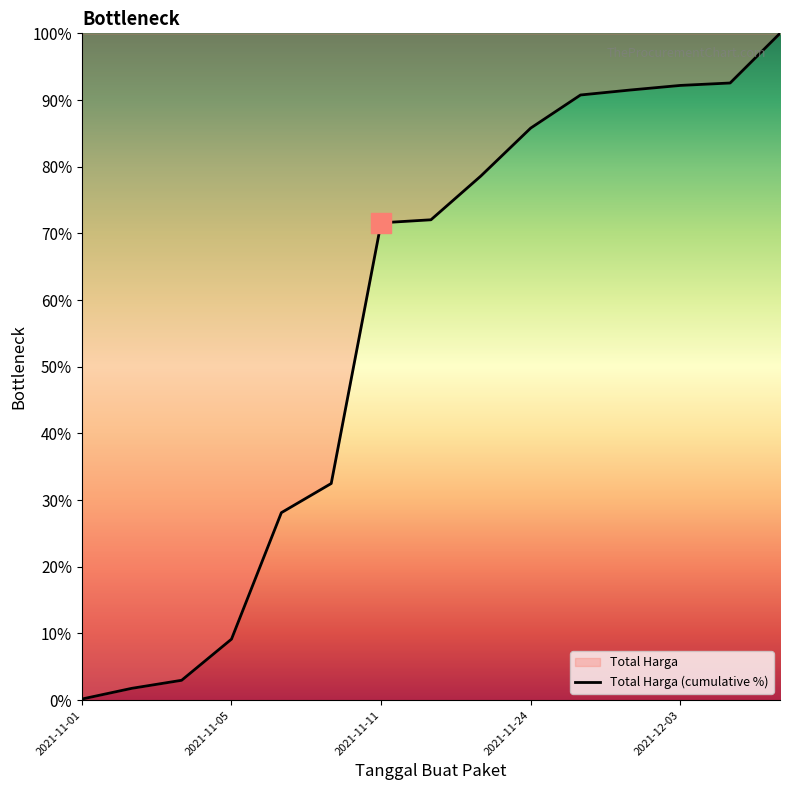

How many lines are shown in the chart?

1